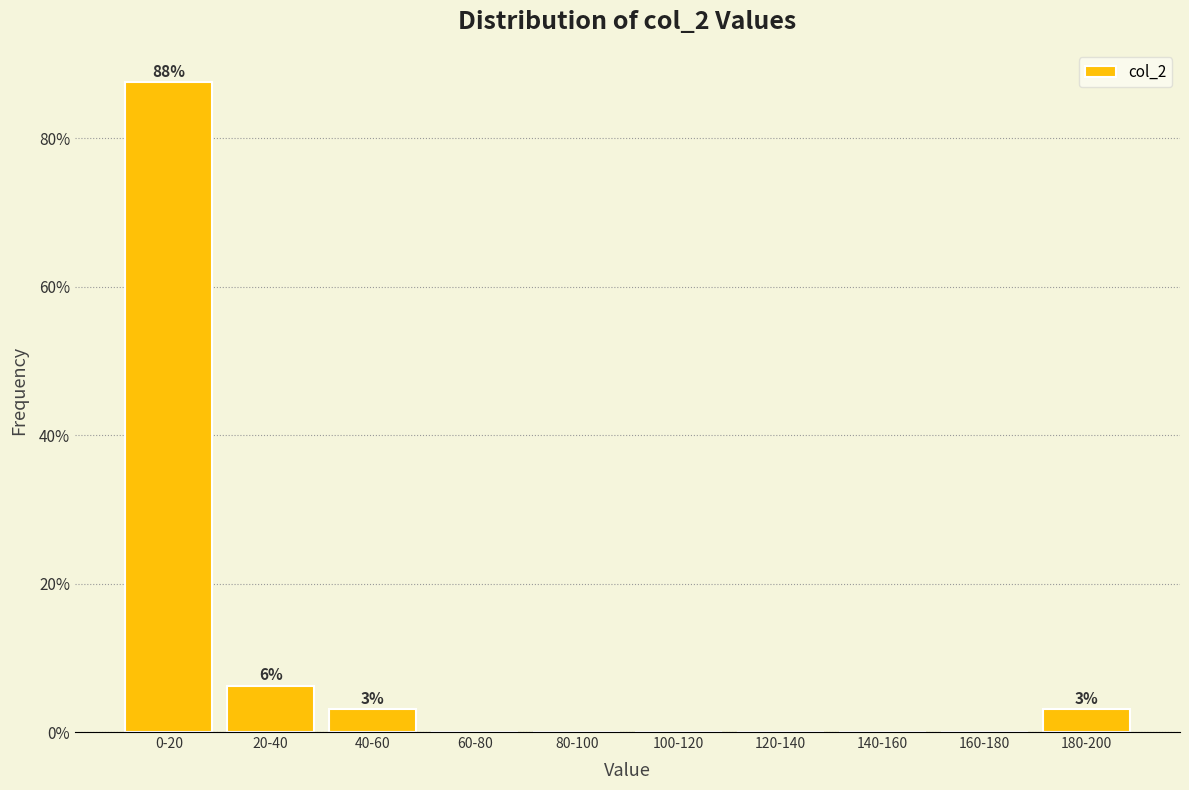

What is the change in value from 60-80 to 180-200?

+3.1